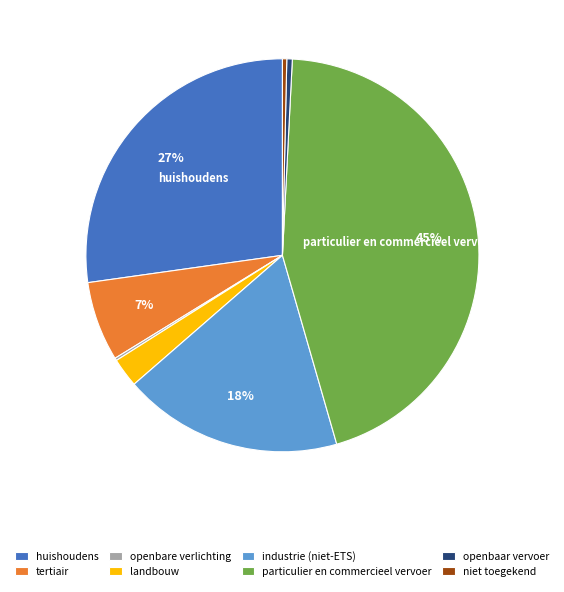

What is the largest slice in the pie chart?

particulier en commercieel vervoer